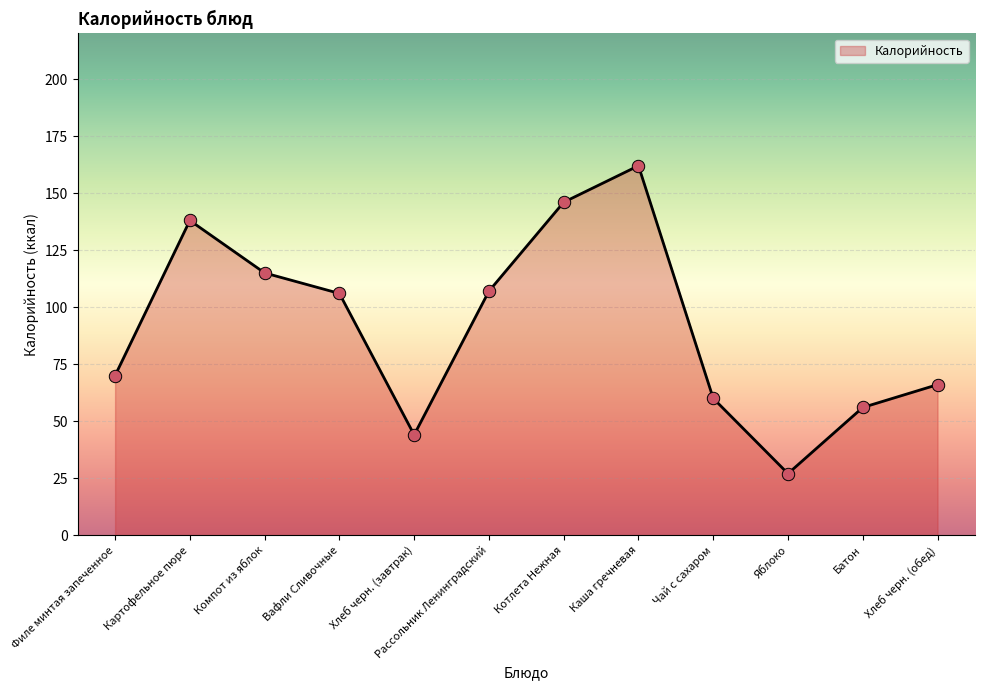

What is the change in value from Вафли Сливочные to Хлеб черн. (завтрак)?

-62